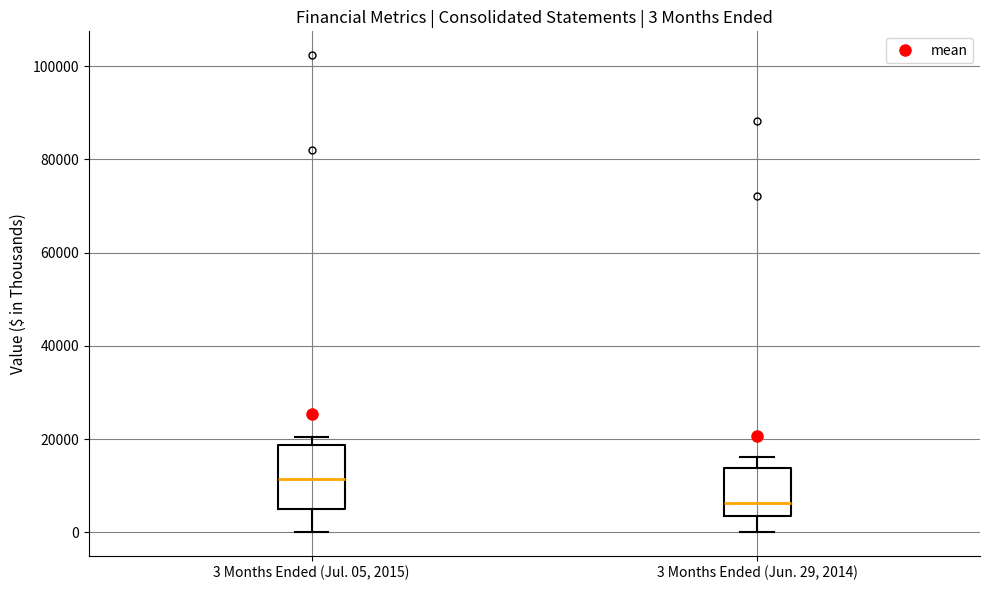

Which box has the highest median line?

3 Months Ended (Jul. 05, 2015)